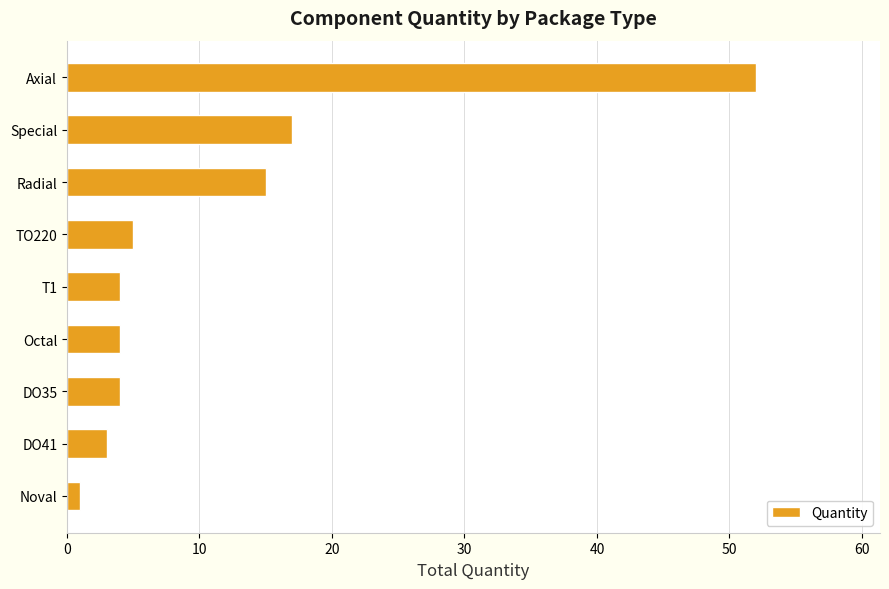

How many bars are there in total?

9